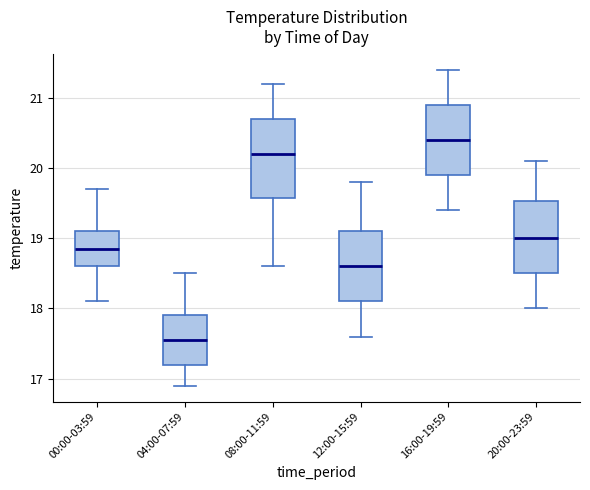

Which box has the highest median line?

16:00-19:59